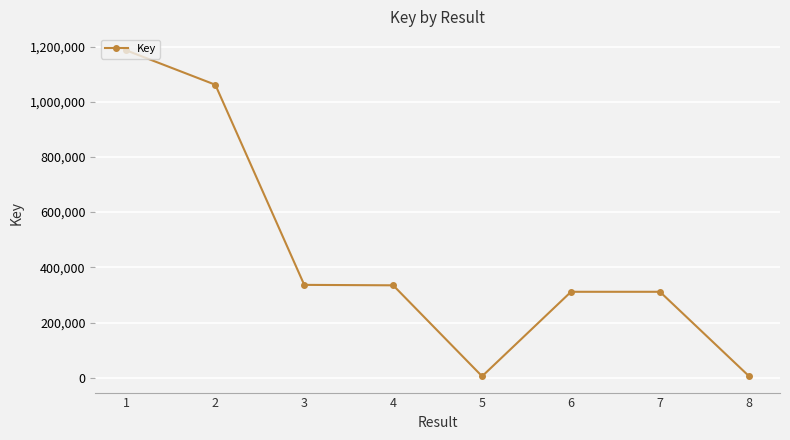

How many lines are shown in the chart?

1